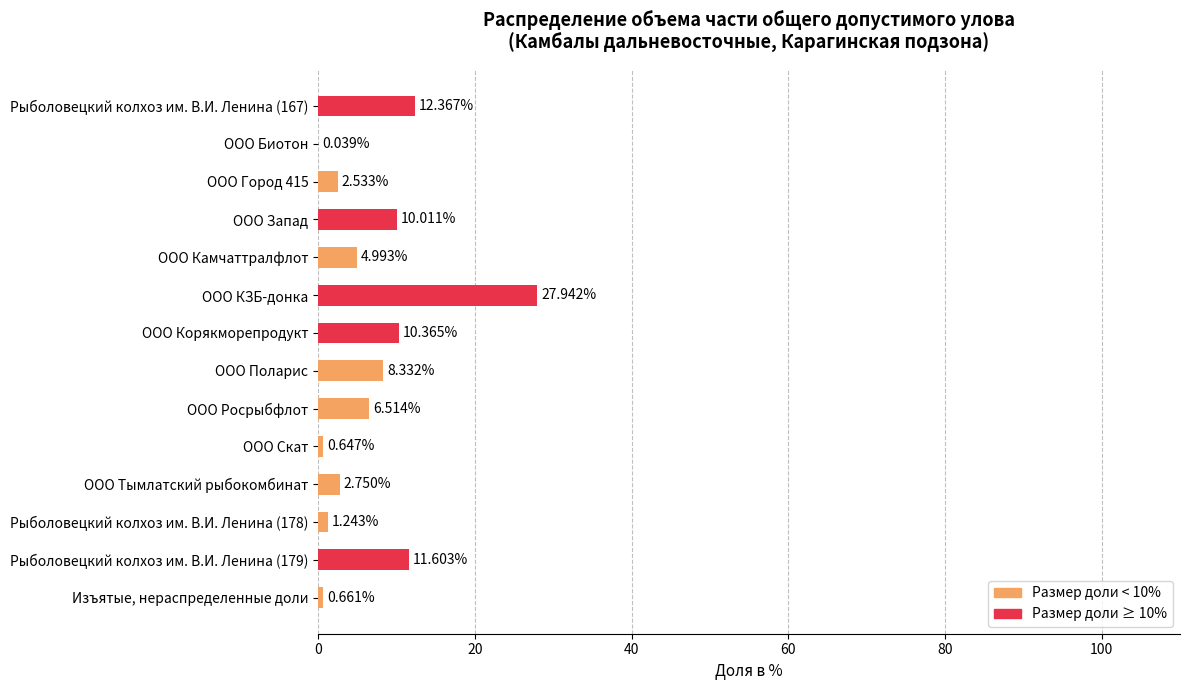

Which category has the highest value across all series?

ООО КЗБ-донка